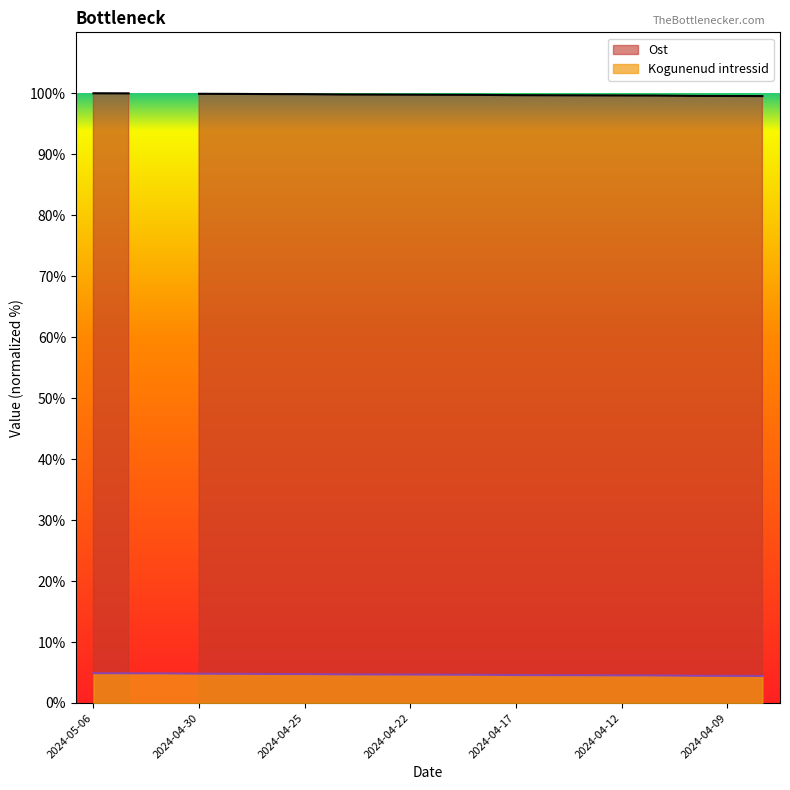

List the labels in order of value, smallest first.

2024-04-08, 2024-04-09, 2024-04-10, 2024-04-11, 2024-04-12, 2024-04-15, 2024-04-16, 2024-04-17, 2024-04-18, 2024-04-19, 2024-04-22, 2024-04-23, 2024-04-24, 2024-04-25, 2024-04-26, 2024-04-29, 2024-04-30, 2024-05-02, 2024-05-03, 2024-05-06